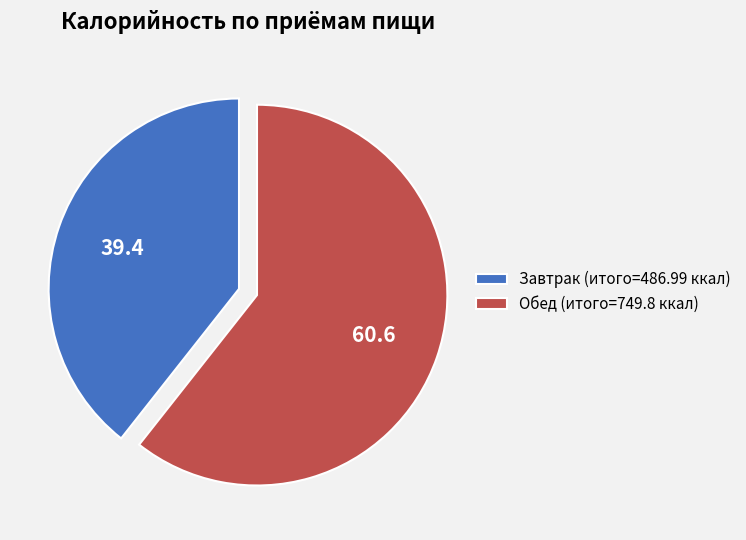

Combined, do Завтрак (итого=486.99 ккал) and Обед (итого=749.8 ккал) account for over 50%?

Yes